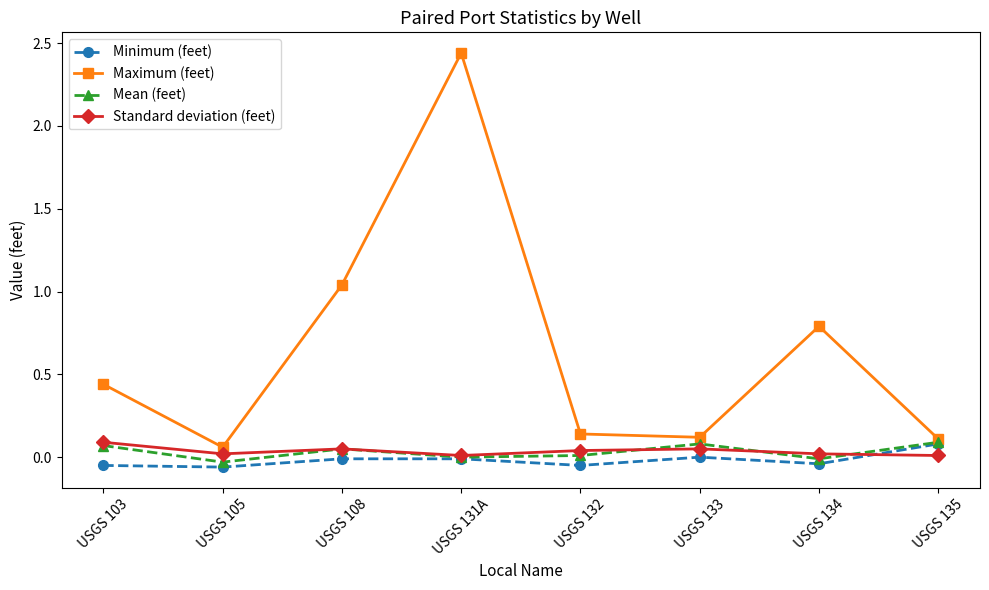

At which category does Standard deviation (feet) reach its first local valley?

USGS 105